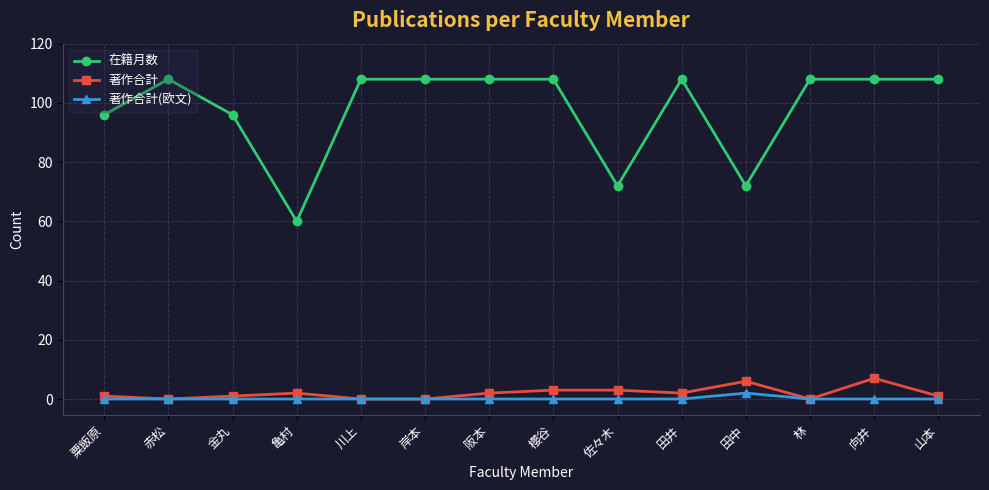

Reading left to right, extract all data points from this chart.

在籍月数: 96	108	96	60	108	108	108	108	72	108	72	108	108	108
著作合計: 1	0	1	2	0	0	2	3	3	2	6	0	7	1
著作合計(欧文): 0	0	0	0	0	0	0	0	0	0	2	0	0	0